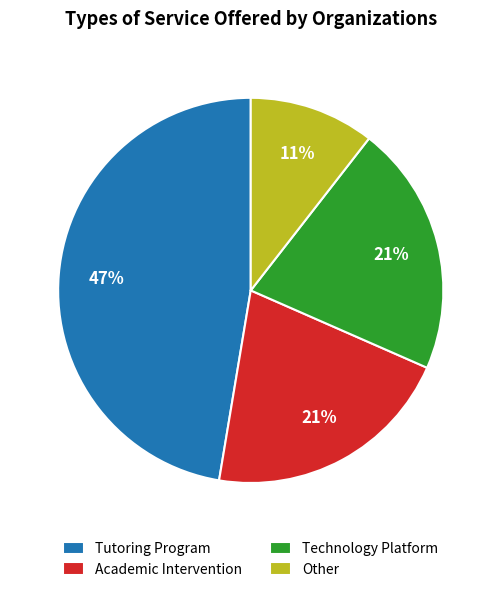

To the nearest percent, what is the combined percentage of Tutoring Program and Technology Platform?

68%